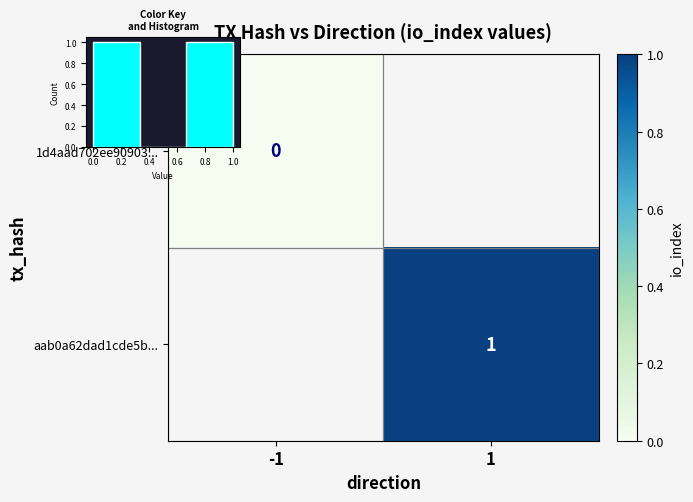

At which label does aab0a62dad1cde5b... reach its minimum?

-1